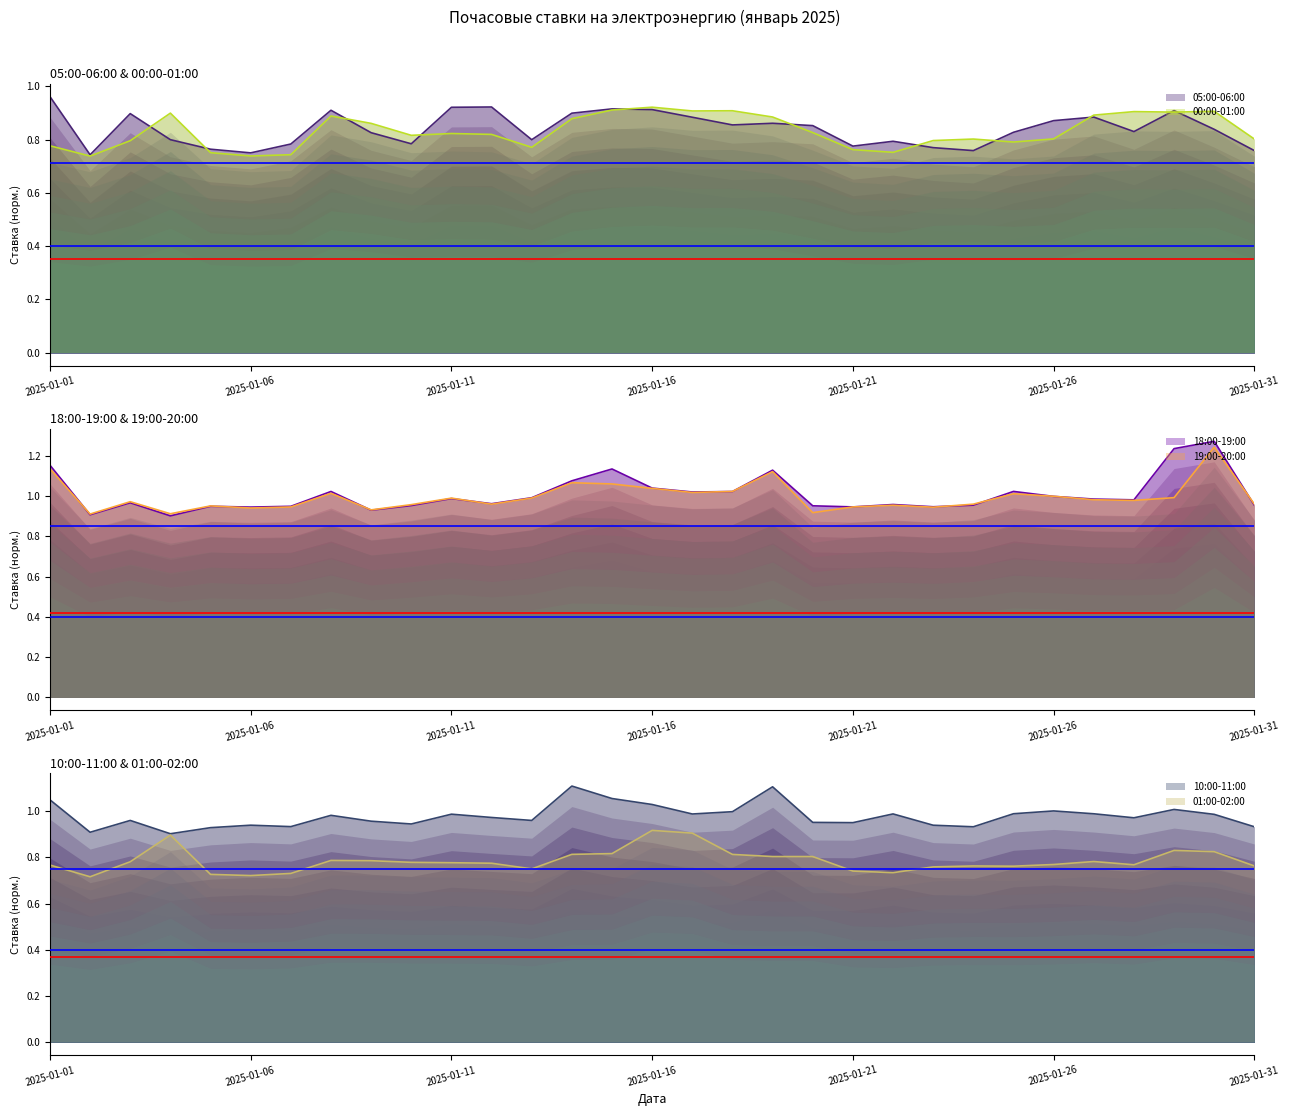

What is the sum of the 01:00-02:00 values at 2025-01-16 and 2025-01-08?

1.7